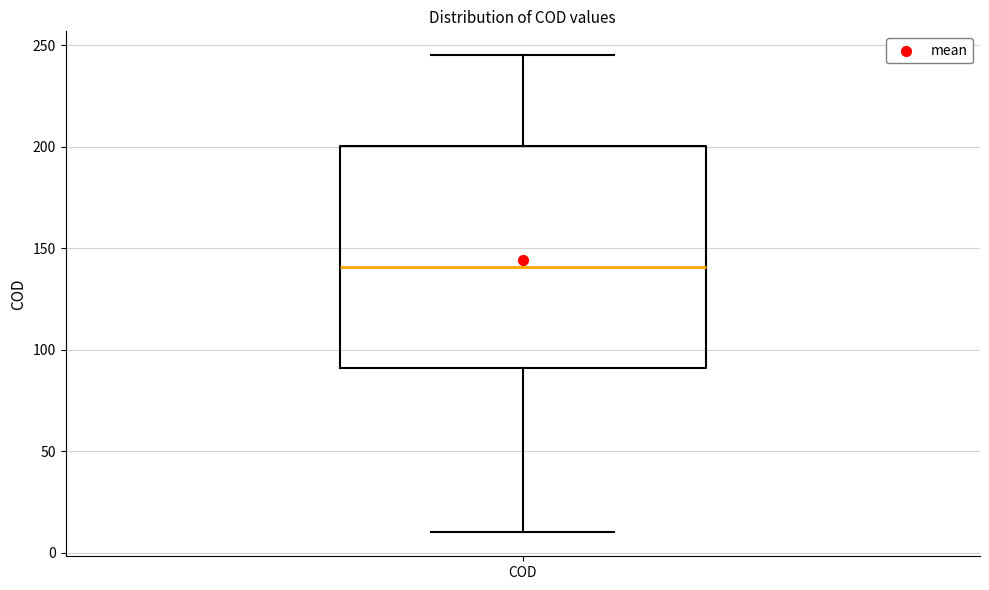

Read this box plot against the y-axis: the position of the median line, the range covered by the box, and the ends of both whiskers. The values are not printed on the chart, so give them approximately, as read against the axis.

median 140, box 90 to 200, whiskers 10 to 245